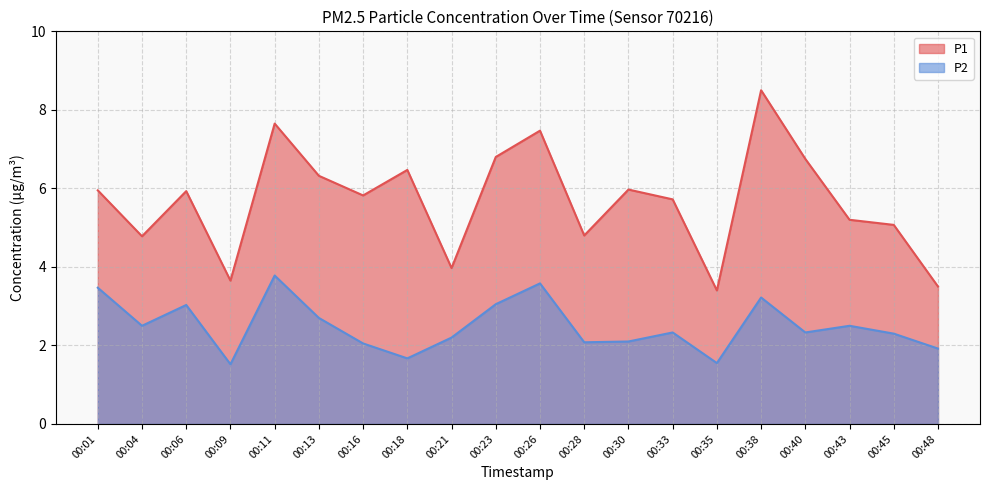

How many interior local valleys does the P1 series have?

6